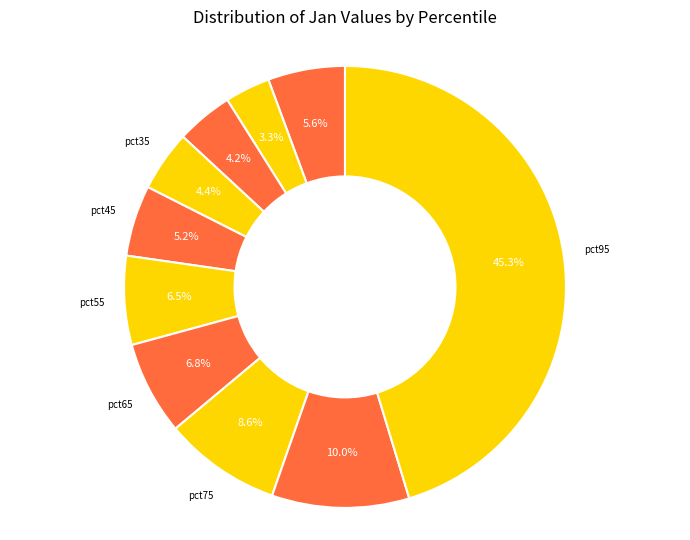

Which category has the smallest portion of the pie?

pct15